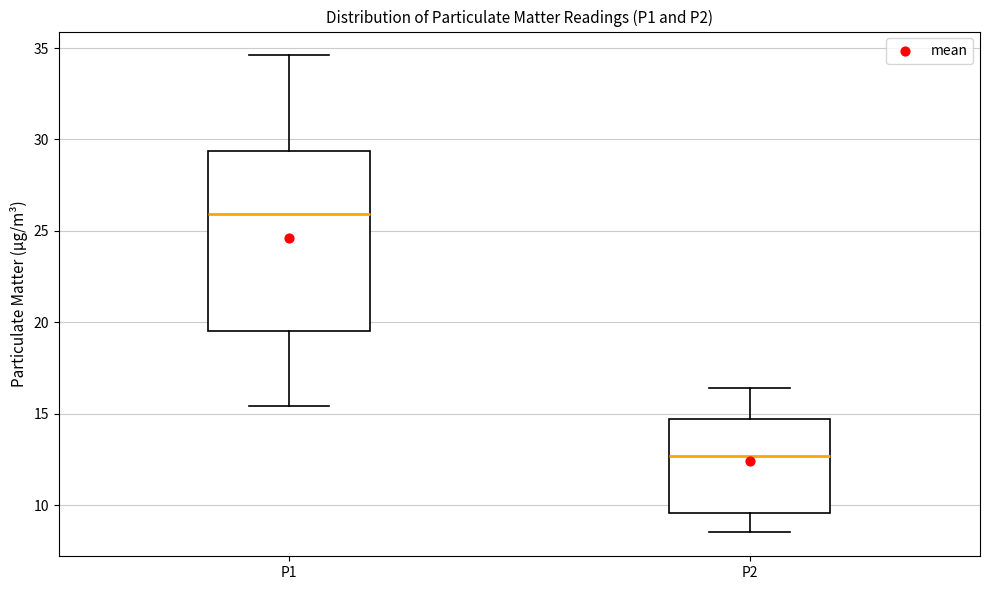

Which box is the tallest, from its lower edge to its upper edge?

P1